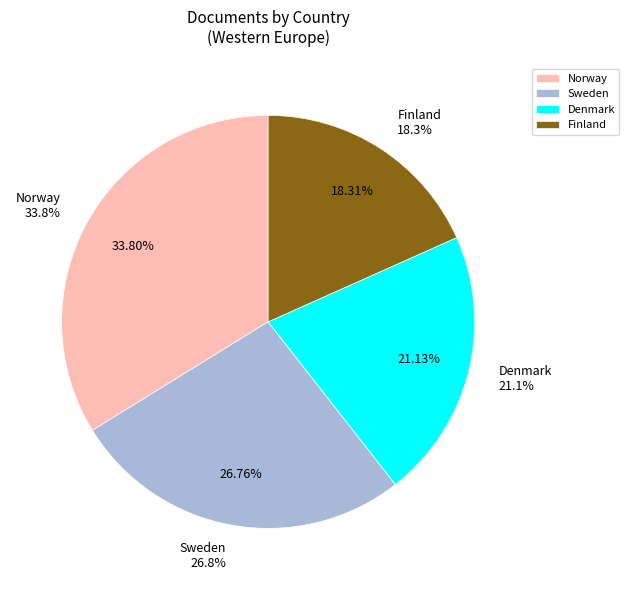

How many segments does this pie chart have?

4